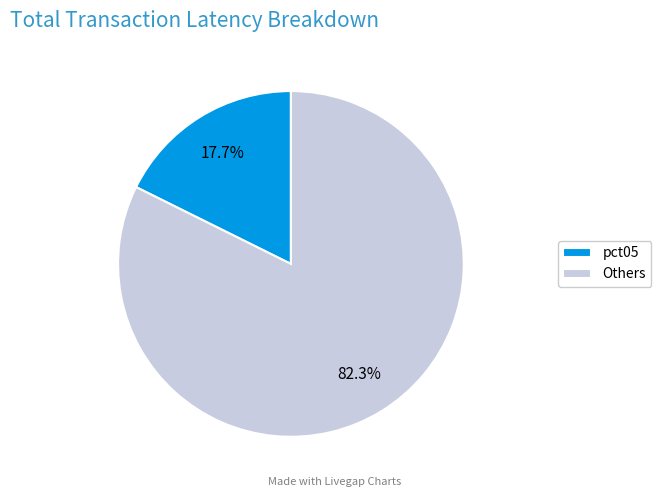

Is there any slice that represents more than half of the pie?

Yes